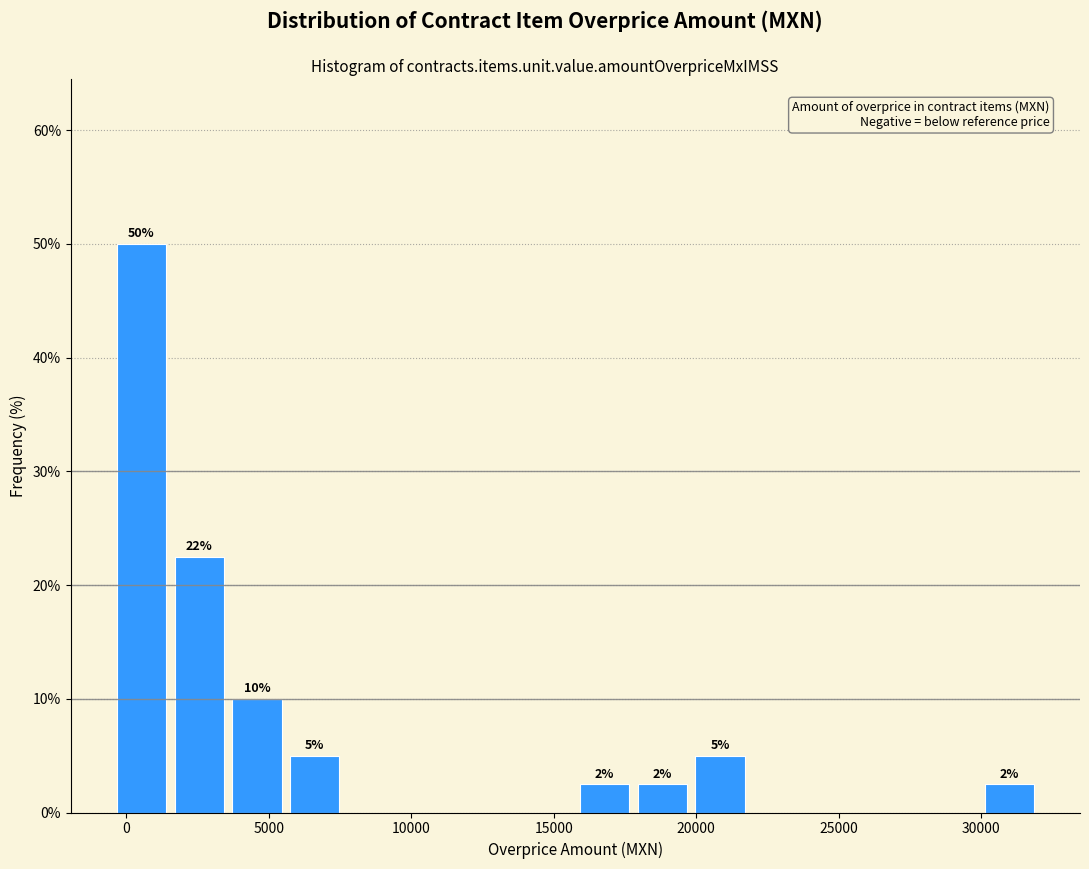

Over which range of the x-axis is the bar tallest?

-500 to 1500